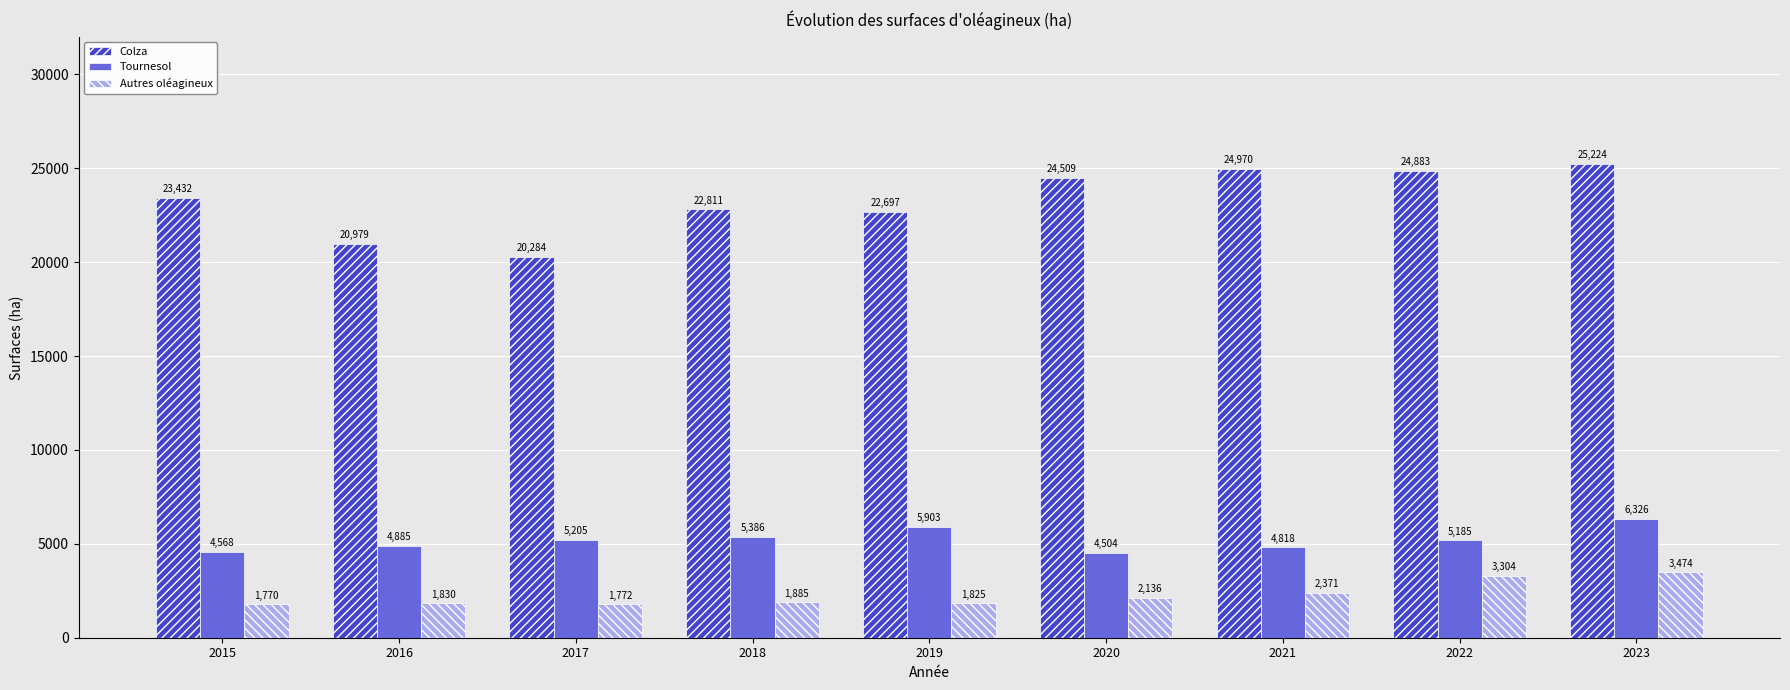

What is the difference between the Autres oléagineux values at 2023 and 2018?

1588.8